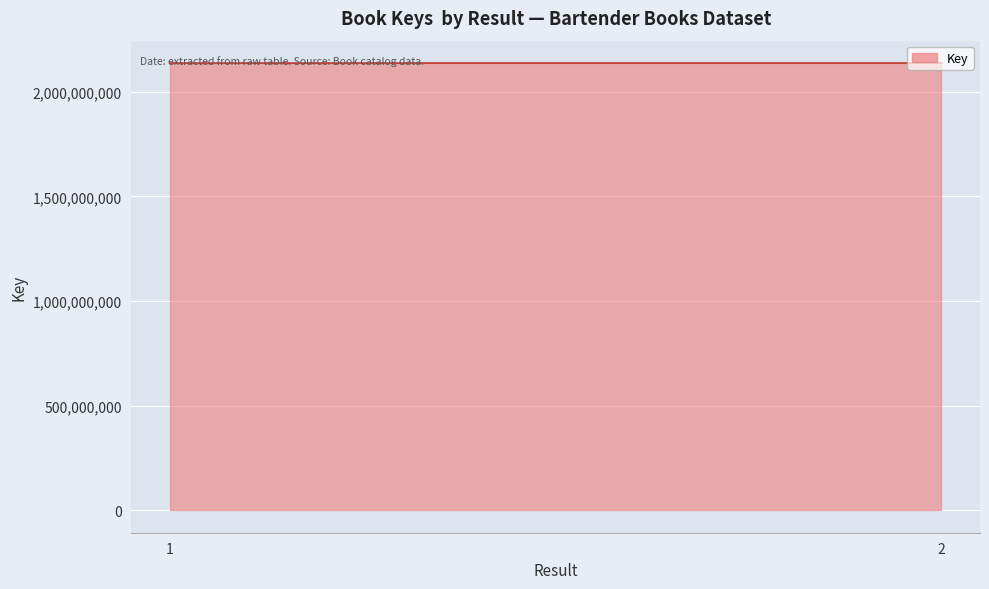

Rank the categories by value from highest to lowest.

2, 1, 